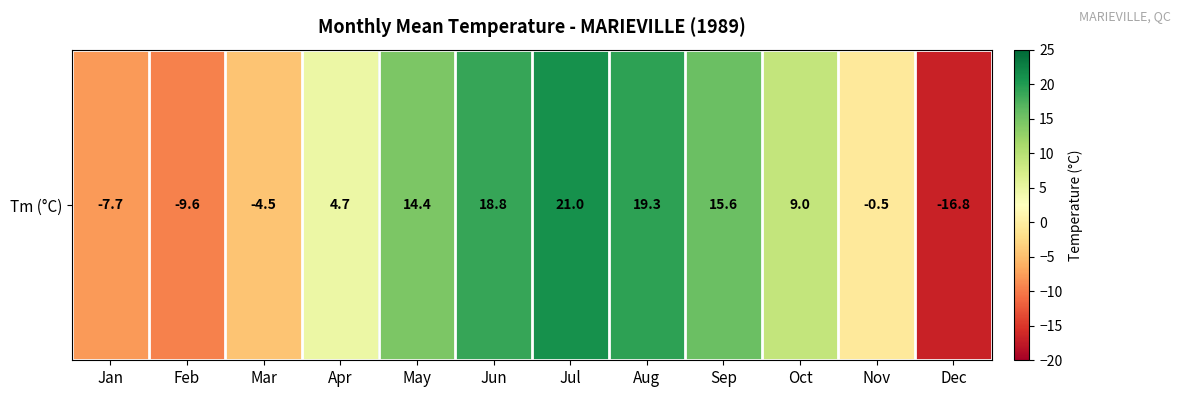

Which has a higher value, Jul or May?

Jul